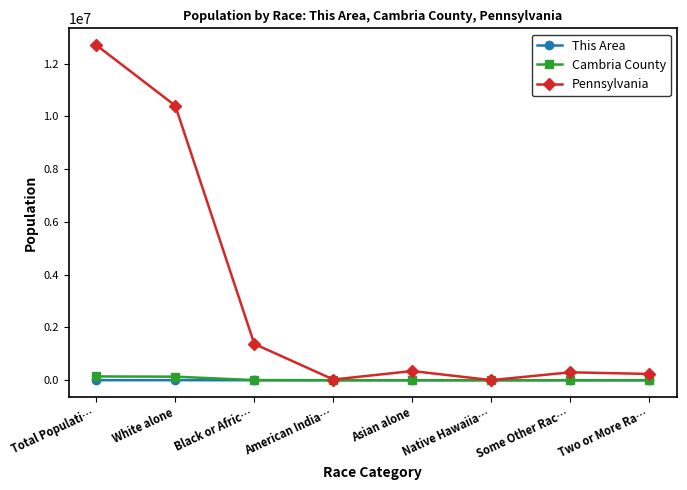

Which series has the largest total across all categories?

Pennsylvania